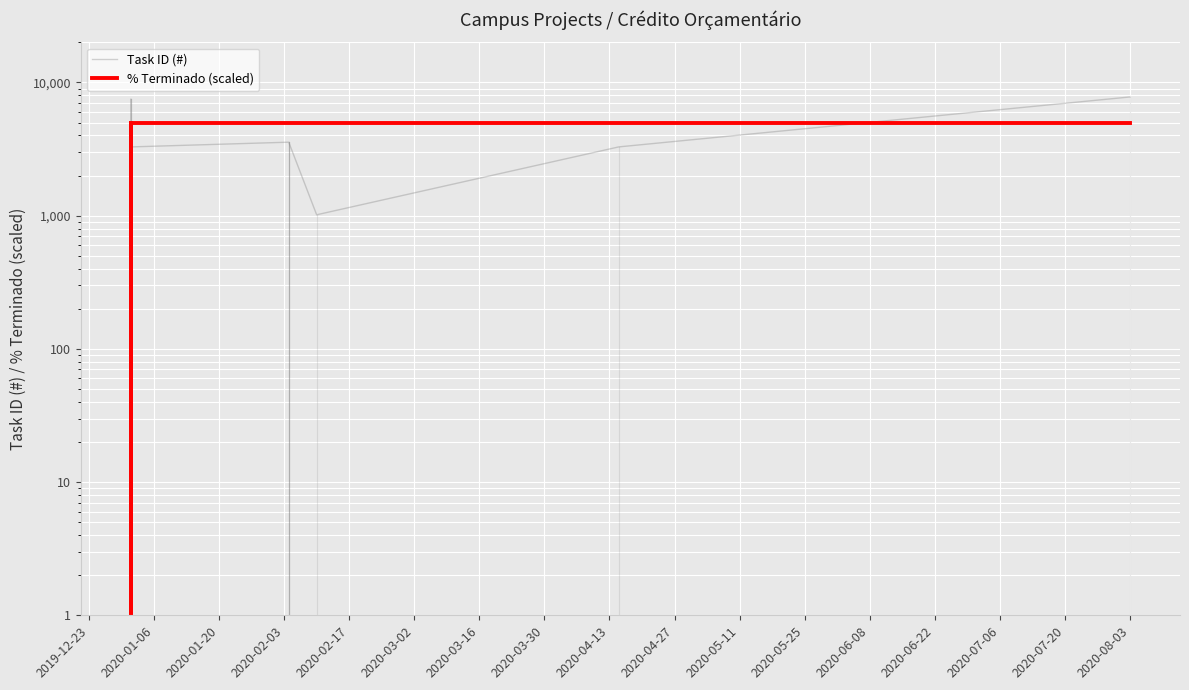

Is it true that Task ID (#) equals 2932 at 2020-06-08?

False